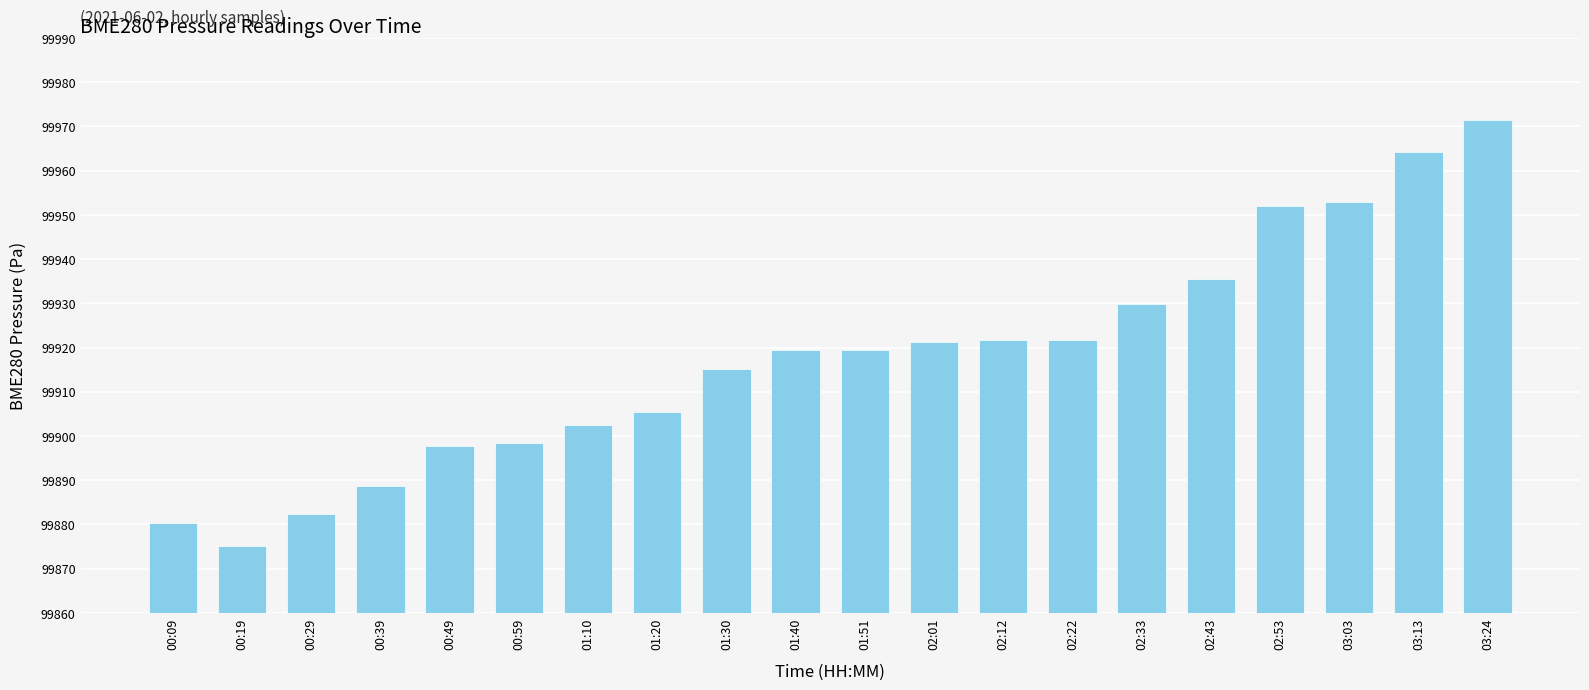

What is the difference between the values at 02:53 and 00:29?

69.6